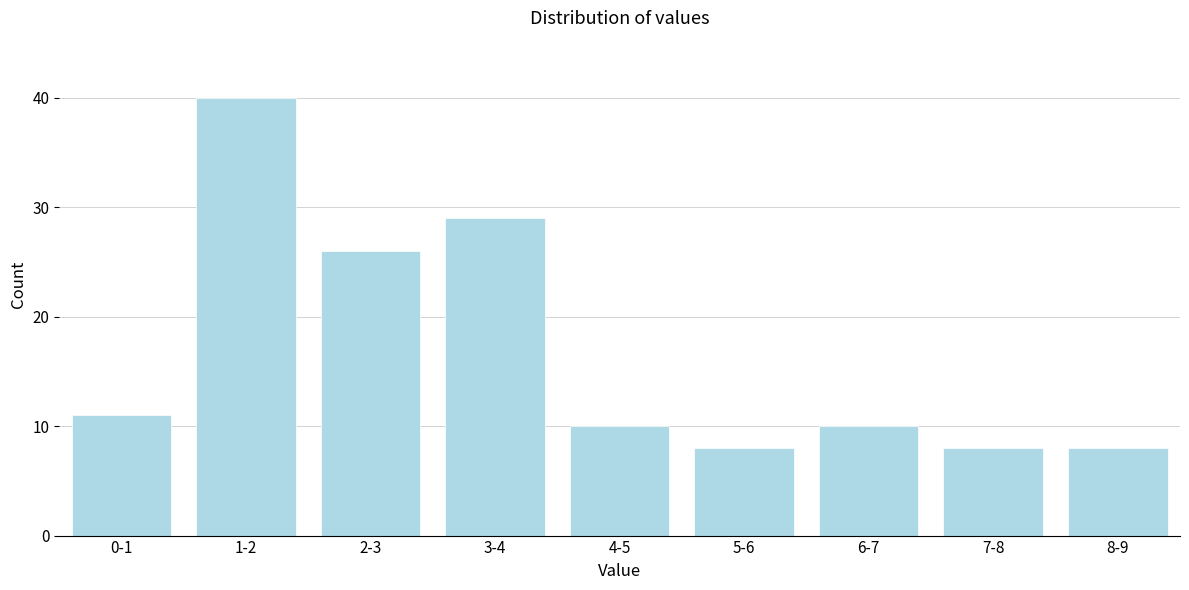

Reading left to right, what are all the values shown in this chart?

0-1=11	1-2=40	2-3=26	3-4=29	4-5=10	5-6=8	6-7=10	7-8=8	8-9=8